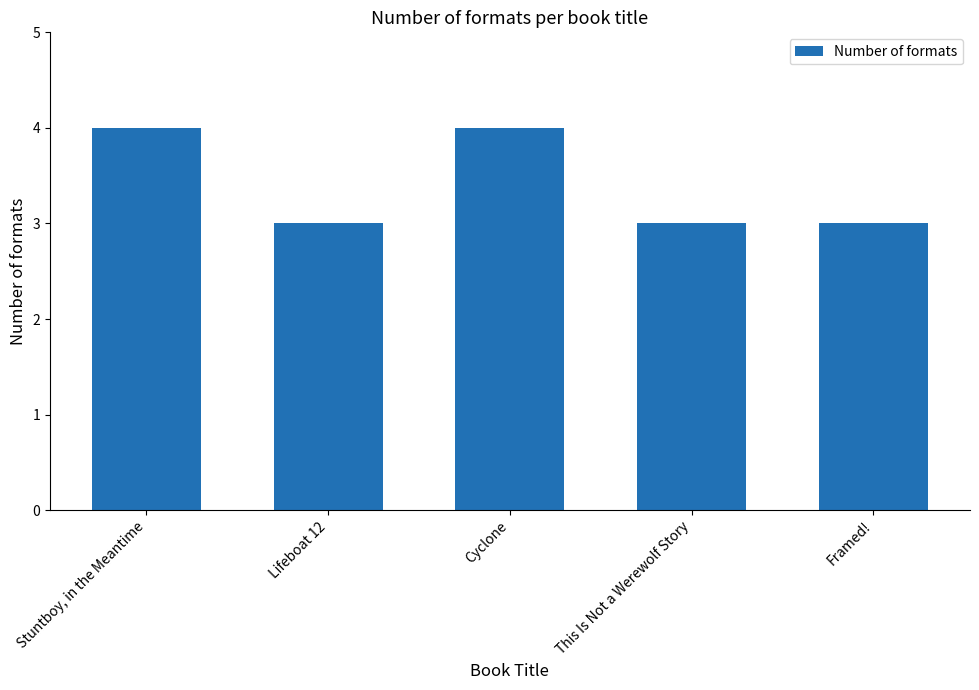

What position from the right is Framed!?

1